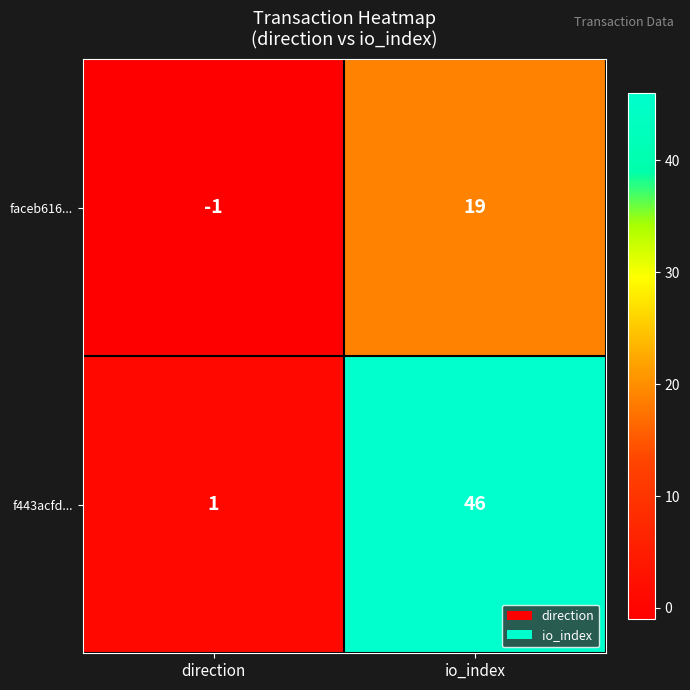

How many categories are shown in the chart?

2